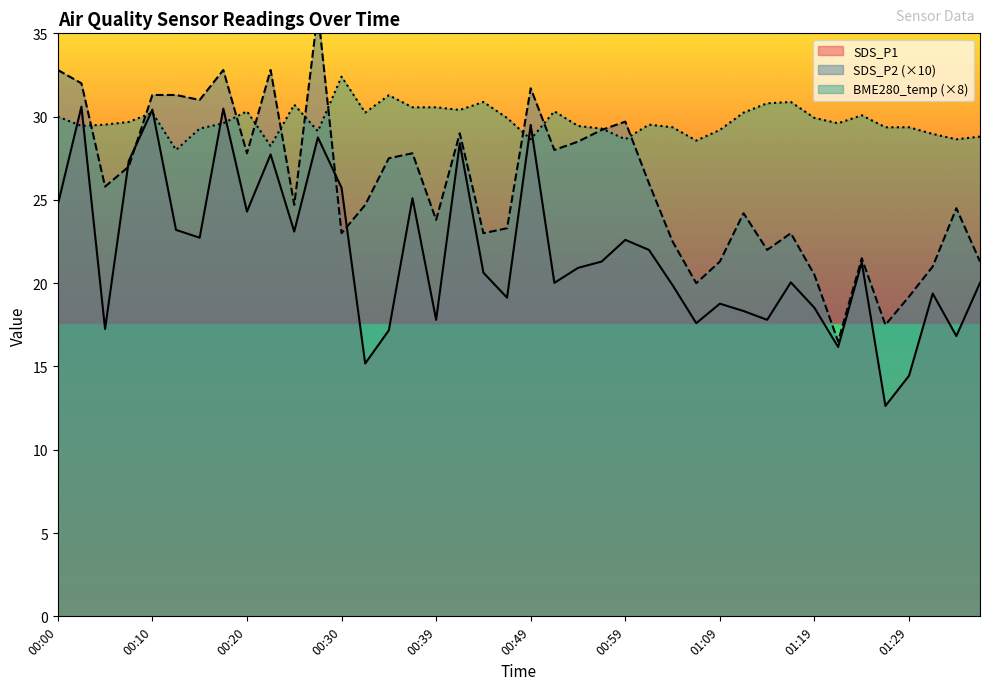

What is the average value of the SDS_P2 series?

25.9